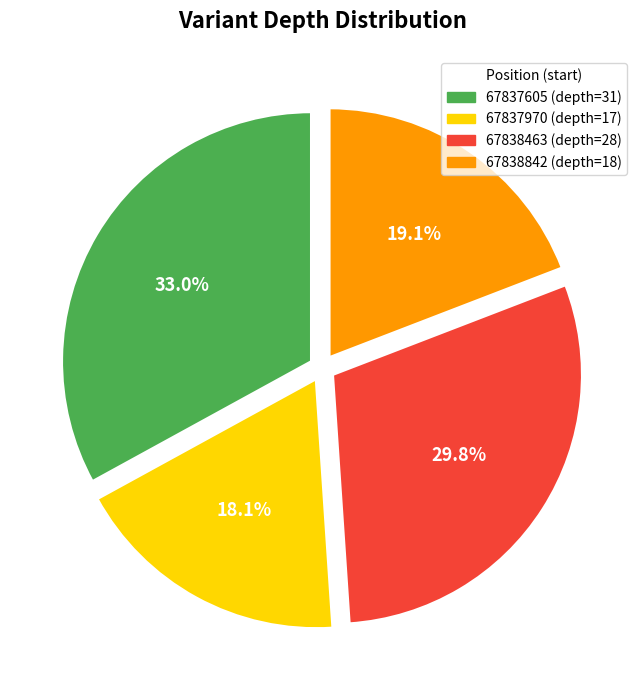

Is the sum of 67837605 and 67838463 greater than half?

Yes